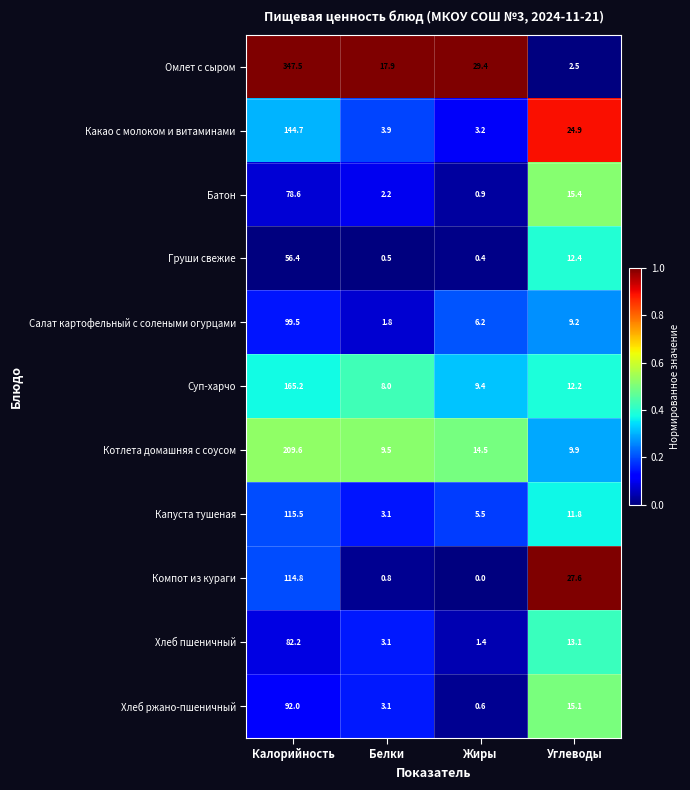

What is the maximum value for Котлета домашняя с соусом?

209.6